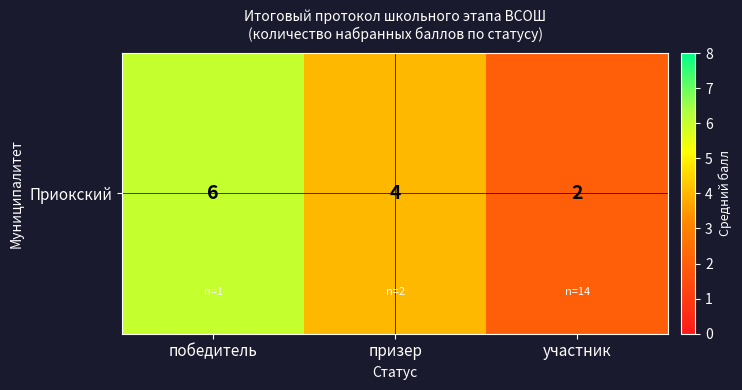

What is the sum of the values at победитель and участник?

8